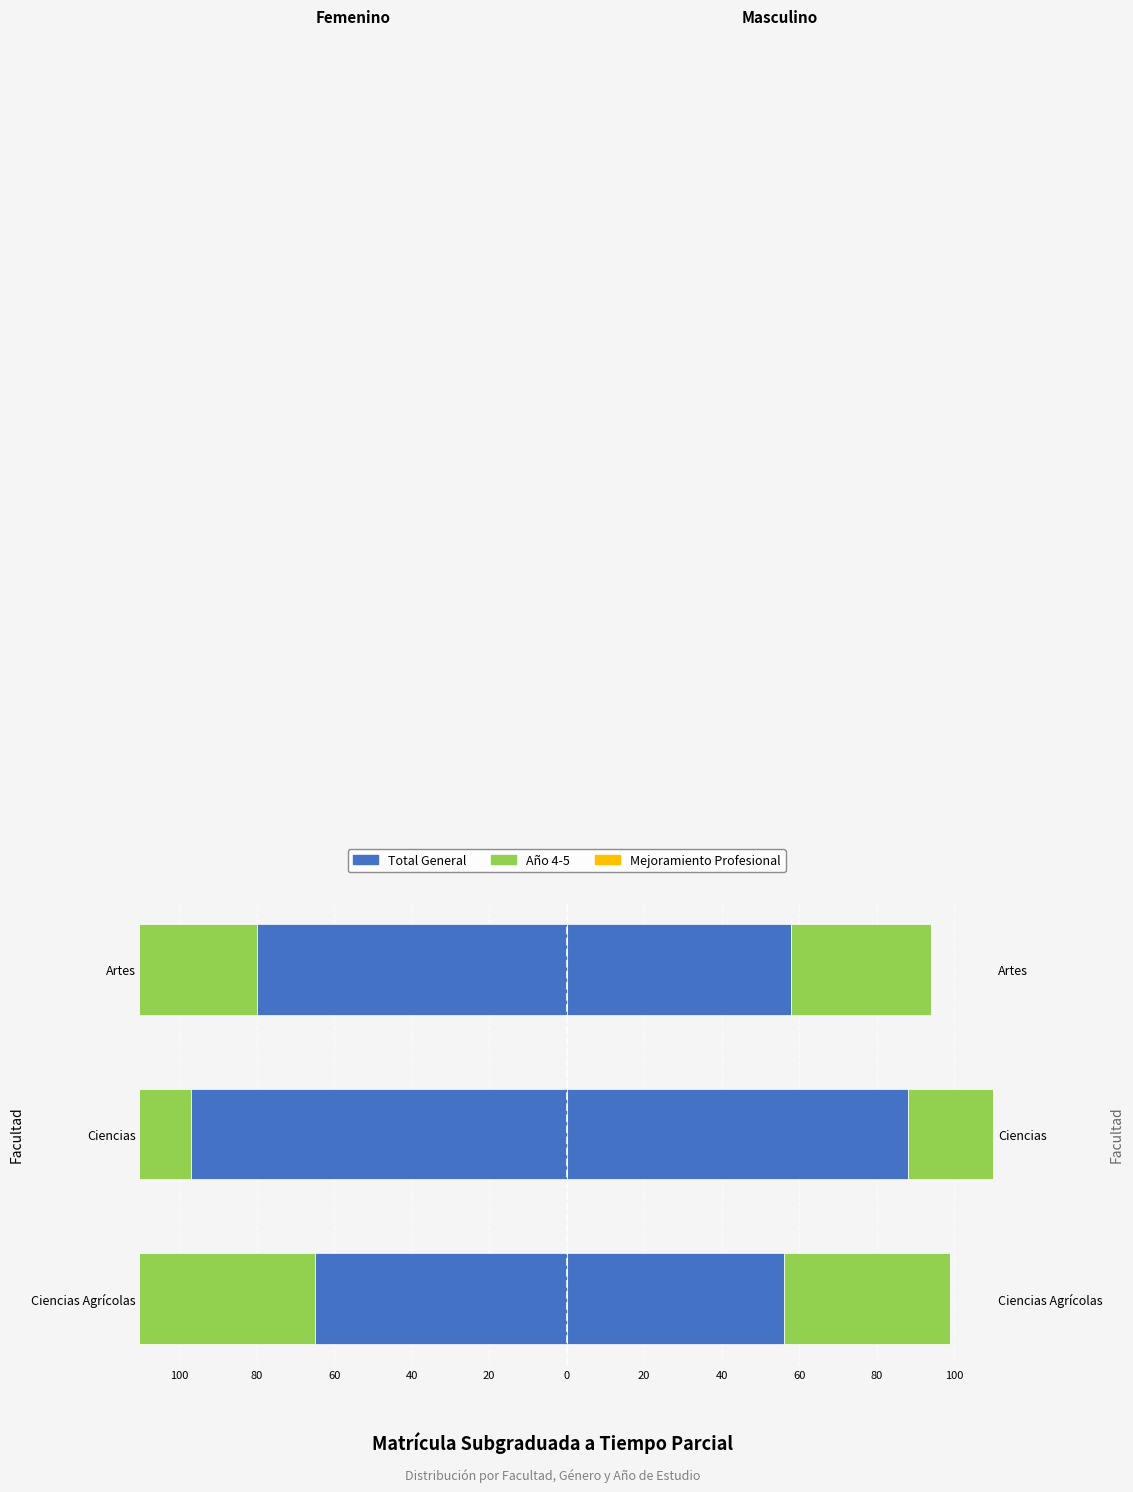

Which has a higher value, Artes or Ciencias Agrícolas?

Ciencias Agrícolas